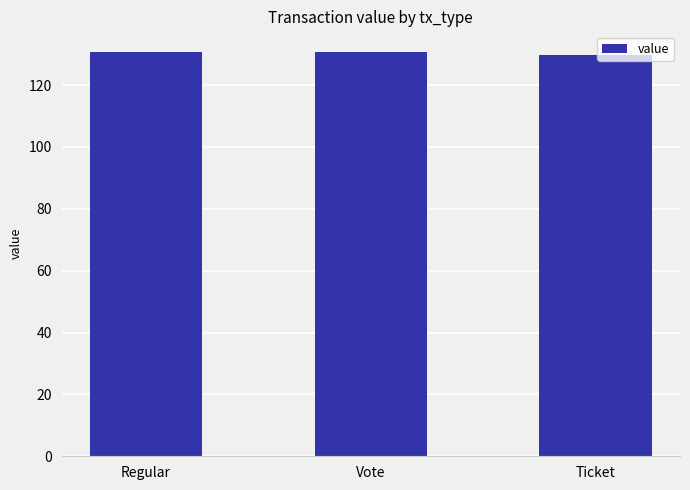

The chart shows a value of 130.8 at Vote. True or false?

True